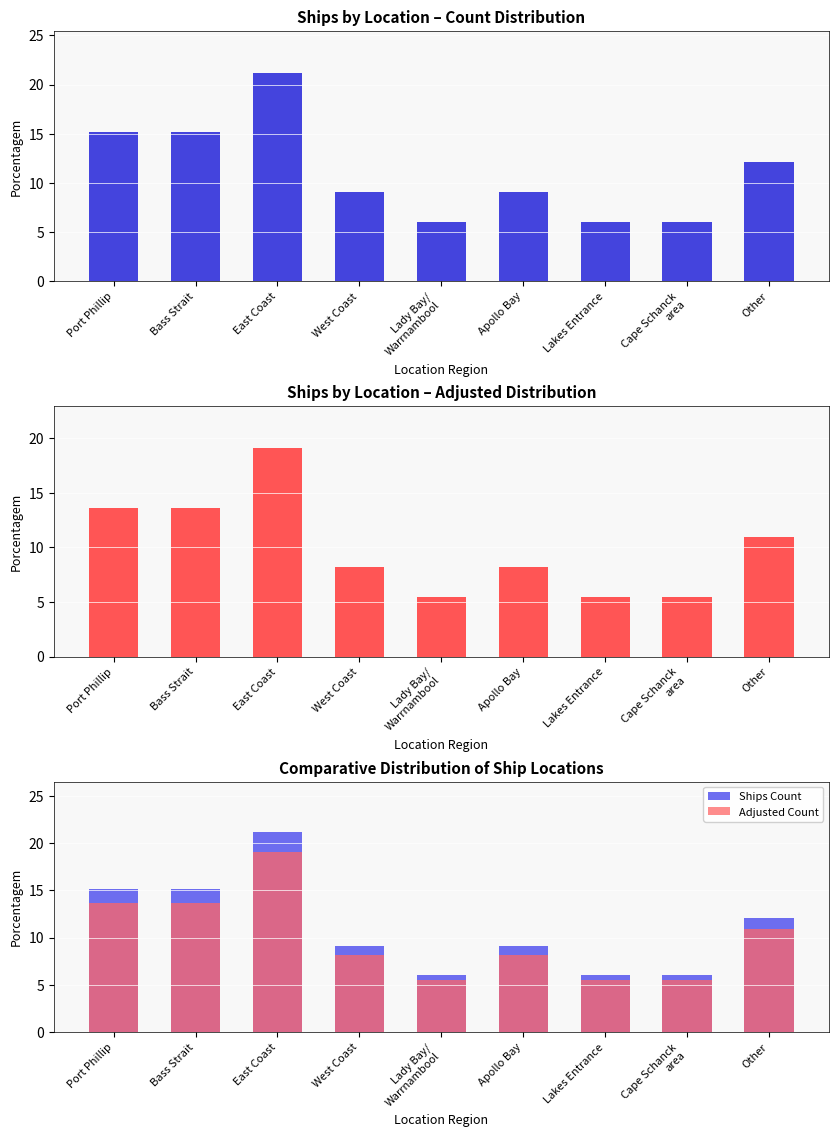

At which category does the chart reach its peak across all series?

East Coast